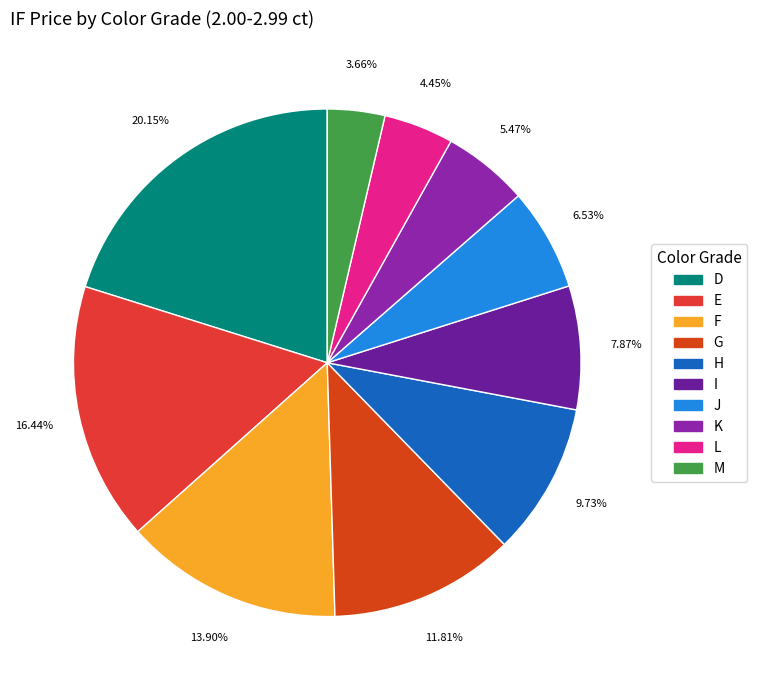

Which category has the smallest portion of the pie?

M